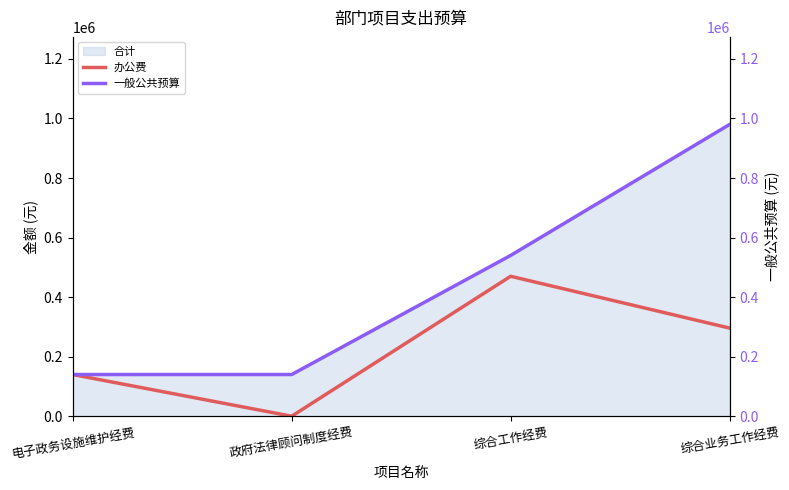

What is the highest value of the 一般公共预算 series?

980000